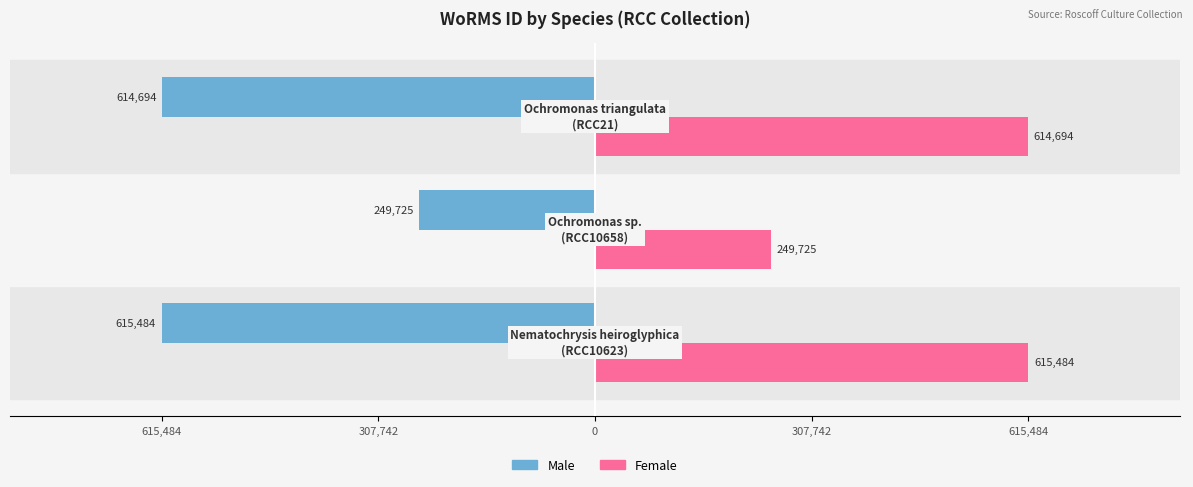

List the series in order of their peak value, lowest first.

Male, Female